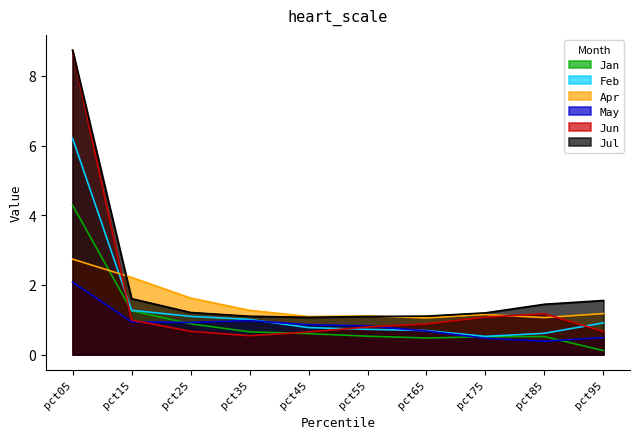

True or false: Jun and Jan cross at least once.

True